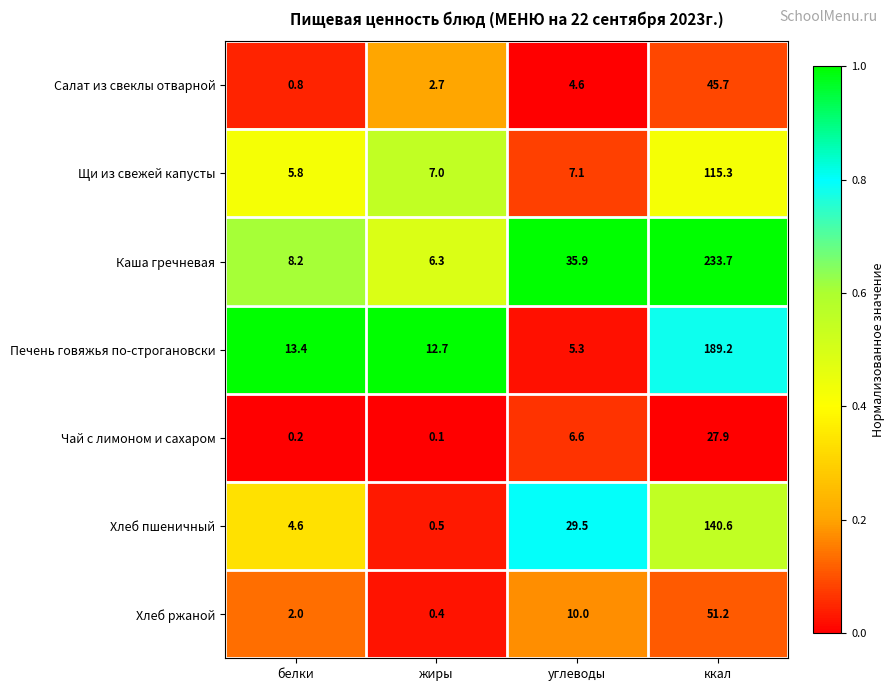

What is the sum of all Хлеб ржаной values?

63.6